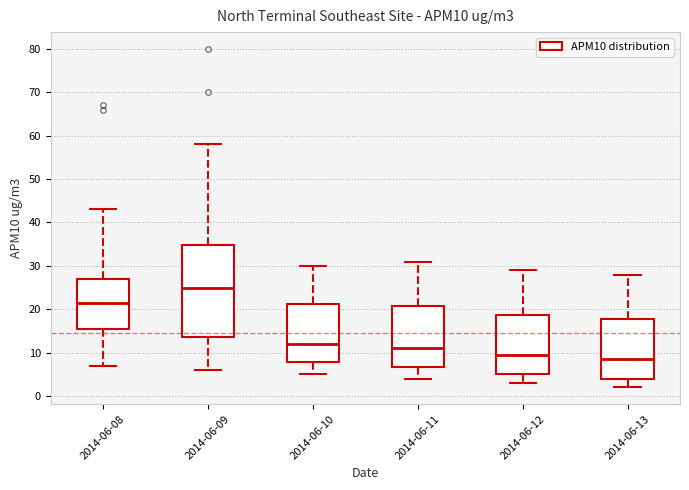

Reading left to right, transcribe this box plot: for each box, give where its median line is, the range the box spans, and where its two whiskers end, as read against the y-axis. The values are not printed on the chart, so give them approximately, as read against the axis.

2014-06-08: median 22, box 16 to 27, whiskers 7 to 43
2014-06-09: median 25, box 14 to 35, whiskers 6 to 58
2014-06-10: median 12, box 8 to 21, whiskers 5 to 30
2014-06-11: median 11, box 7 to 21, whiskers 4 to 31
2014-06-12: median 10, box 5 to 19, whiskers 3 to 29
2014-06-13: median 9, box 4 to 18, whiskers 2 to 28